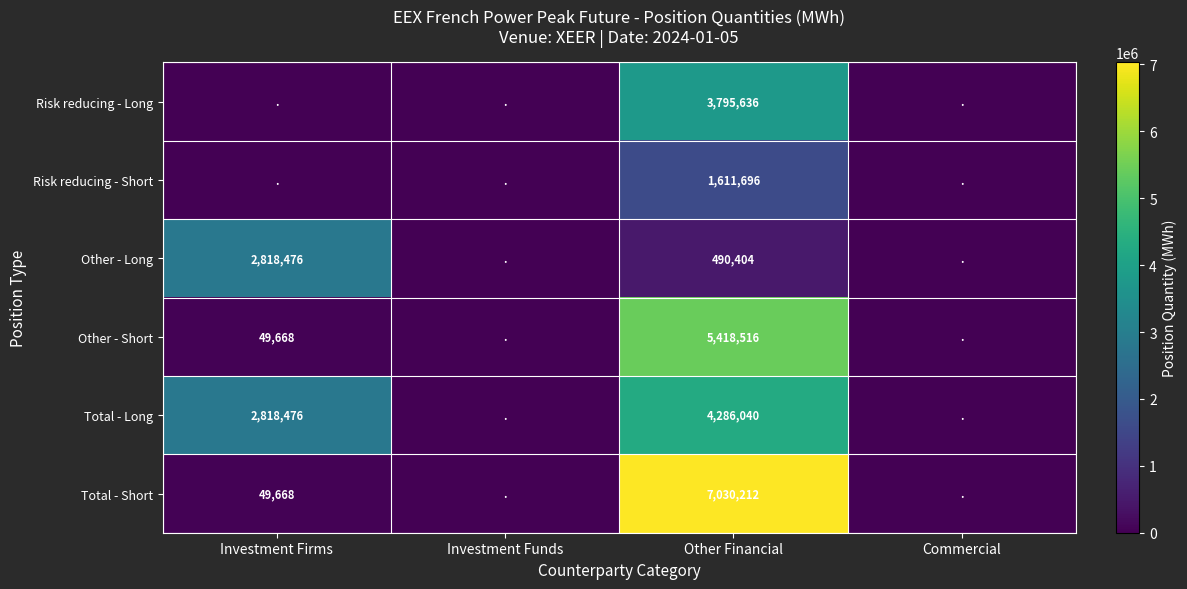

Is the value of Risk reducing - Short at Other Financial greater than the value of Other - Long at Other Financial?

Yes